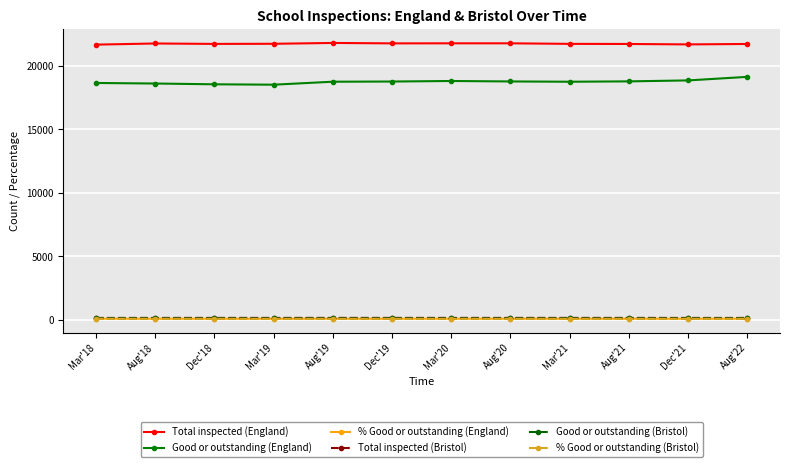

At how many categories does at least one series exceed 19716?

12